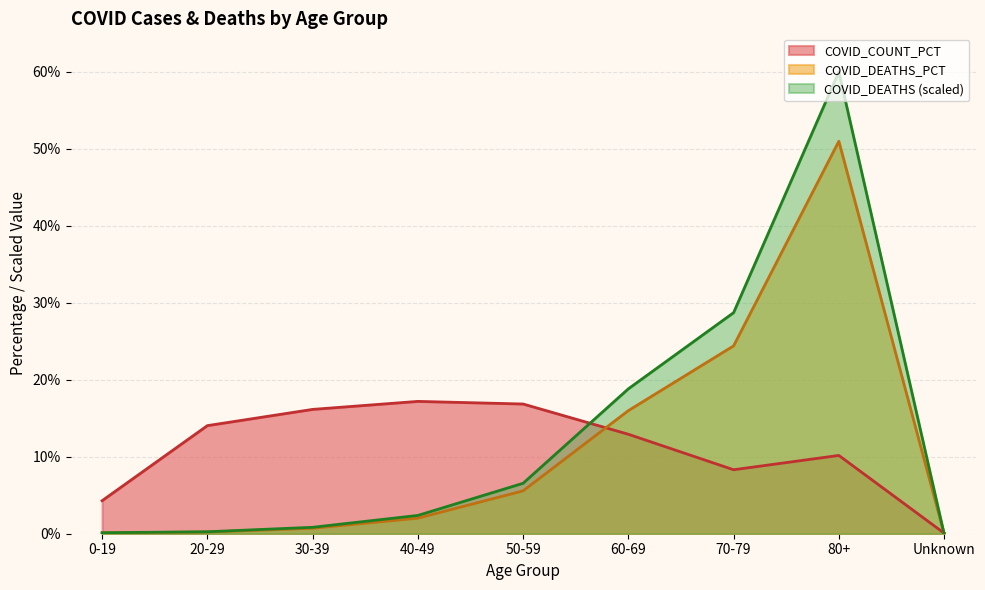

What is the average value of the COVID_COUNT_PCT series?

11.1